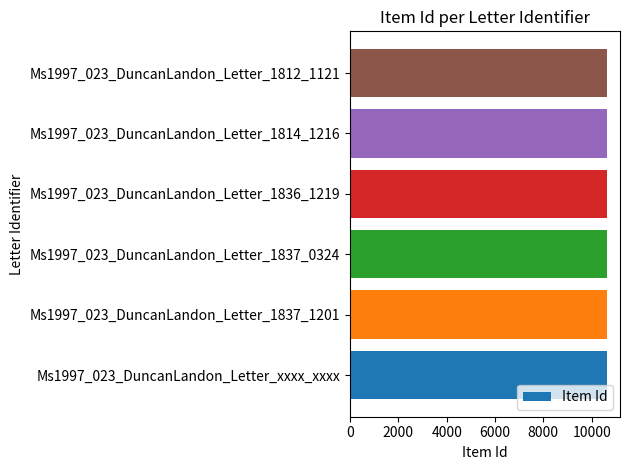

How many distinct data groups are displayed?

1